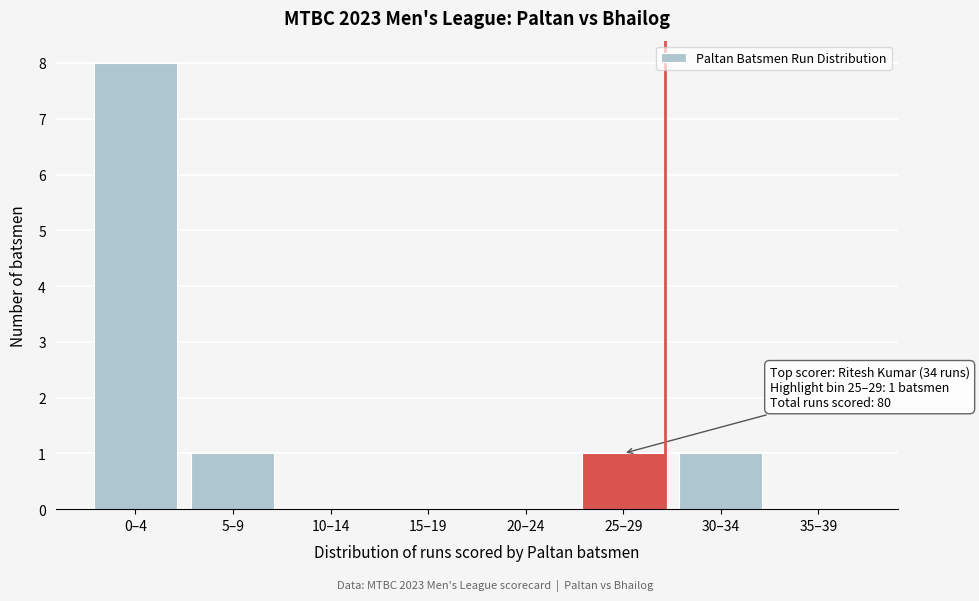

Reading right to left, extract all data points from this chart.

35–39=0	30–34=1	25–29=1	20–24=0	15–19=0	10–14=0	5–9=1	0–4=8